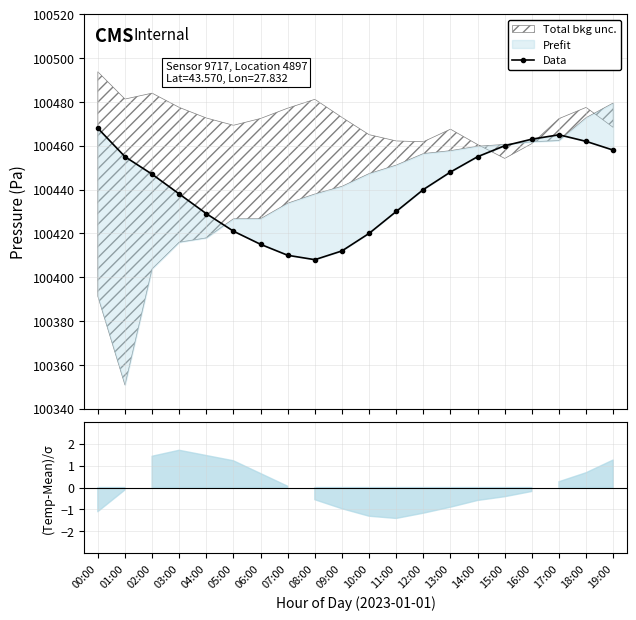

Reading left to right, extract all data points from this chart.

00:00=100468	01:00=100455	02:00=100447	03:00=100438	04:00=100429	05:00=100421	06:00=100415	07:00=100410	08:00=100408	09:00=100412	10:00=100420	11:00=100430	12:00=100440	13:00=100448	14:00=100455	15:00=100460	16:00=100463	17:00=100465	18:00=100462	19:00=100458